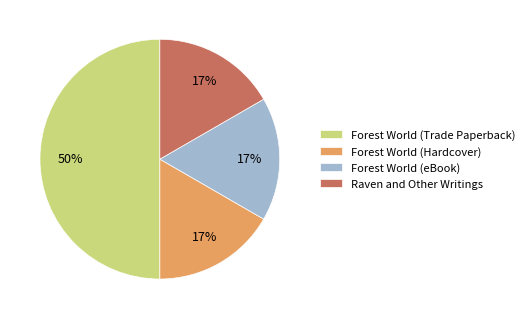

Does Raven and Other Writings represent more than half of the total?

No